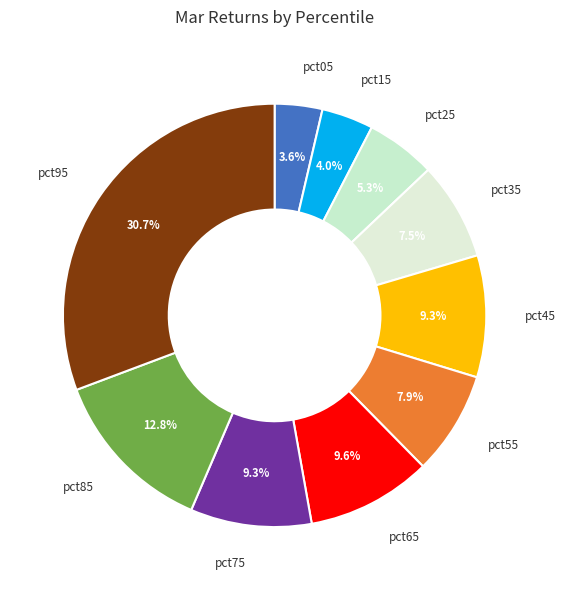

How many slices are in this pie chart?

10